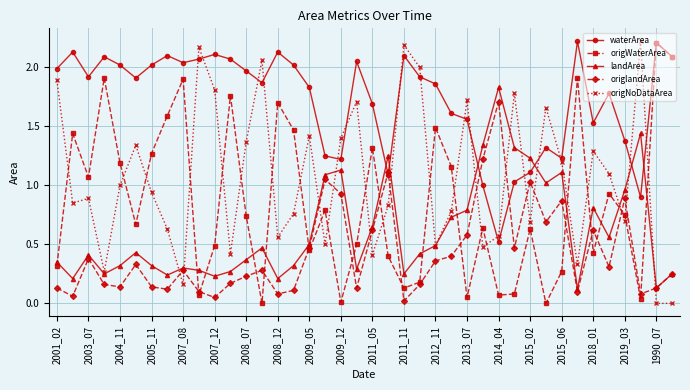

True or false: origlandArea has more than 1 interior local peaks.

True